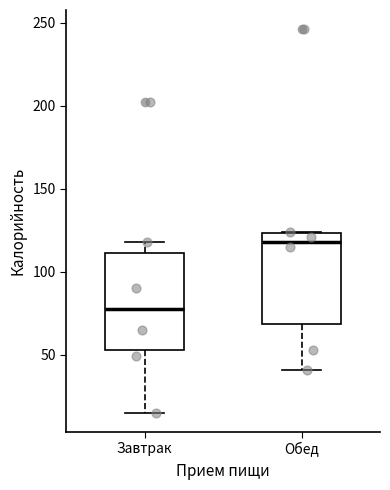

Reading left to right, transcribe this box plot: for each box, give where its median line is, the range the box spans, and where its two whiskers end, as read against the y-axis. The values are not printed on the chart, so give them approximately, as read against the axis.

Завтрак: median 80, box 55 to 110, whiskers 15 to 120
Обед: median 120, box 70 to 125, whiskers 40 to 125